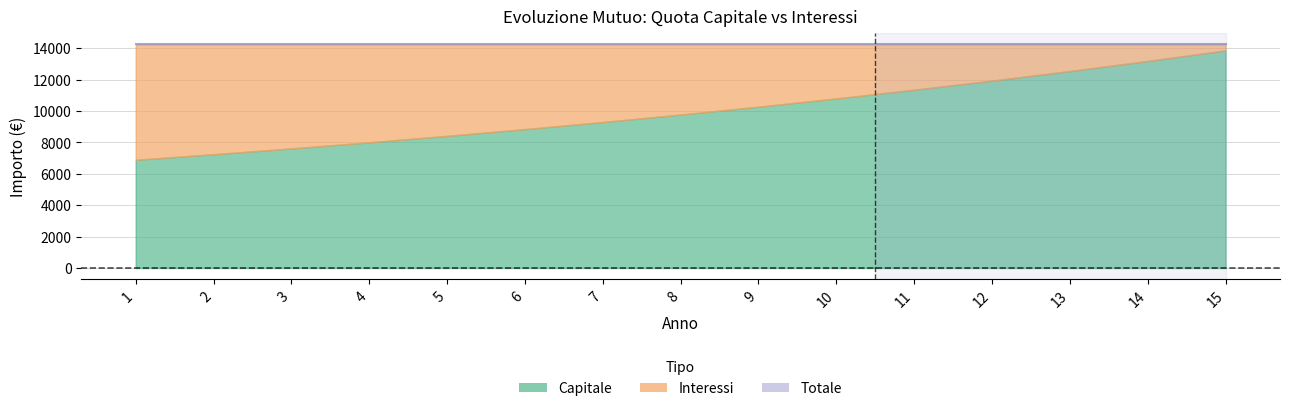

After their last crossing, which series has the higher values: Capitale or Interessi?

Capitale